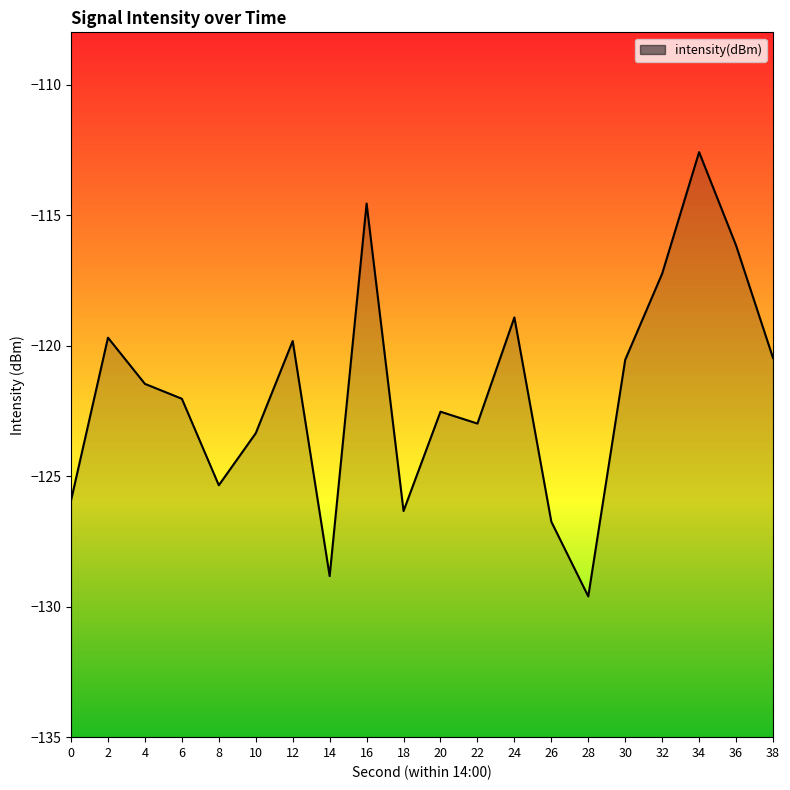

The chart shows a value of -31.3 at 0. True or false?

False